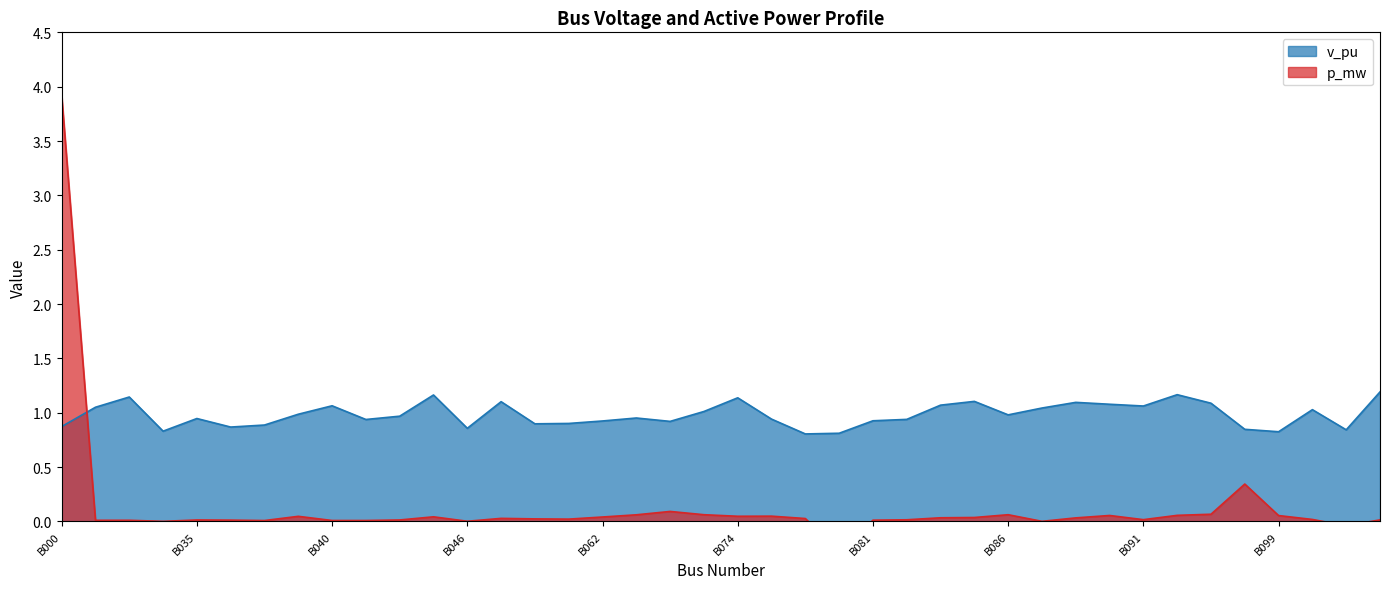

Reading left to right, transcribe all the data shown in this chart.

v_pu: B000=0.9	B031=1.1	B032=1.1	B033=0.8	B035=0.9	B036=0.9	B038=0.9	B039=1.0	B040=1.1	B041=0.9	B042=1.0	B044=1.2	B046=0.9	B047=1.1	B060=0.9	B061=0.9	B062=0.9	B071=1.0	B072=0.9	B073=1.0	B074=1.1	B075=0.9	B076=0.8	B079=0.8	B081=0.9	B082=0.9	B083=1.1	B085=1.1	B086=1.0	B087=1.0	B088=1.1	B090=1.1	B091=1.1	B093=1.2	B095=1.1	B098=0.8	B099=0.8	B100=1.0	B101=0.8	B102=1.2
p_mw: B000=3.9	B031=0.0	B032=0.0	B033=0.0	B035=0.0	B036=0.0	B038=0.0	B039=0.0	B040=0.0	B041=0.0	B042=0.0	B044=0.0	B046=0.0	B047=0.0	B060=0.0	B061=0.0	B062=0.0	B071=0.1	B072=0.1	B073=0.1	B074=0.0	B075=0.0	B076=0.0	B079=-0.3	B081=0.0	B082=0.0	B083=0.0	B085=0.0	B086=0.1	B087=0.0	B088=0.0	B090=0.1	B091=0.0	B093=0.1	B095=0.1	B098=0.3	B099=0.1	B100=0.0	B101=-0.0	B102=0.0